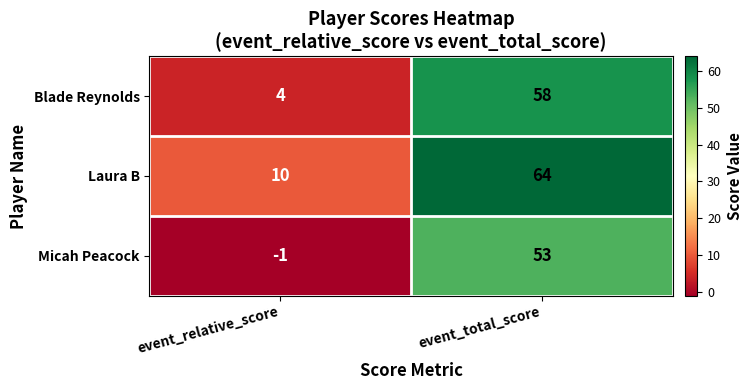

What is the difference between the Micah Peacock values at event_relative_score and event_total_score?

54